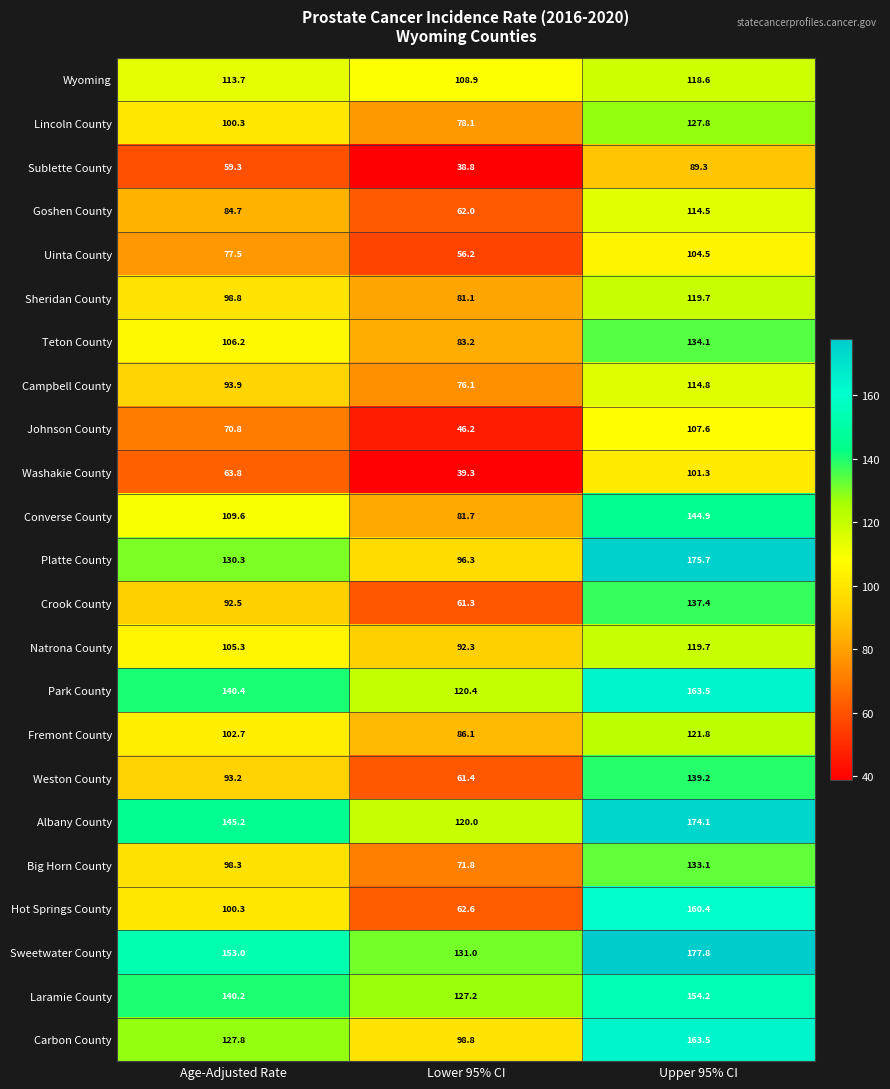

Which category has the lowest value in the Washakie County series?

Lower 95% CI